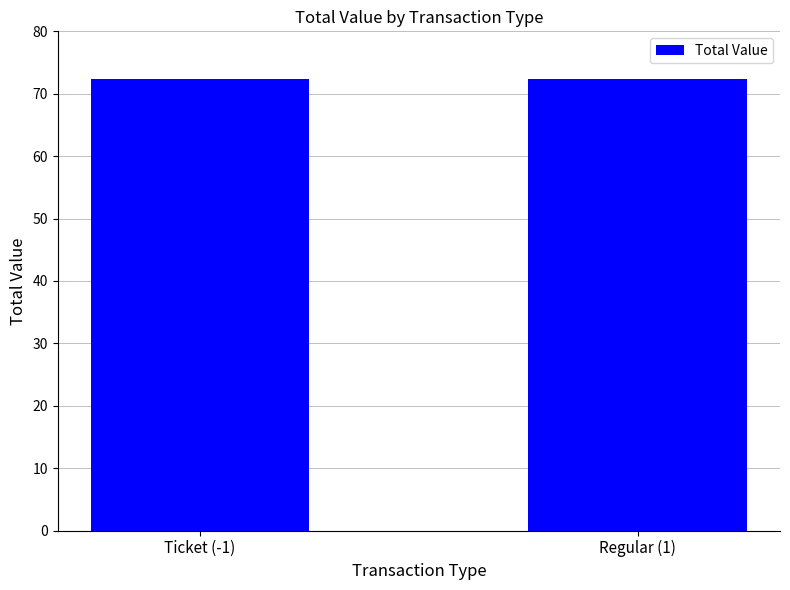

Does the chart contain stacked bars?

No